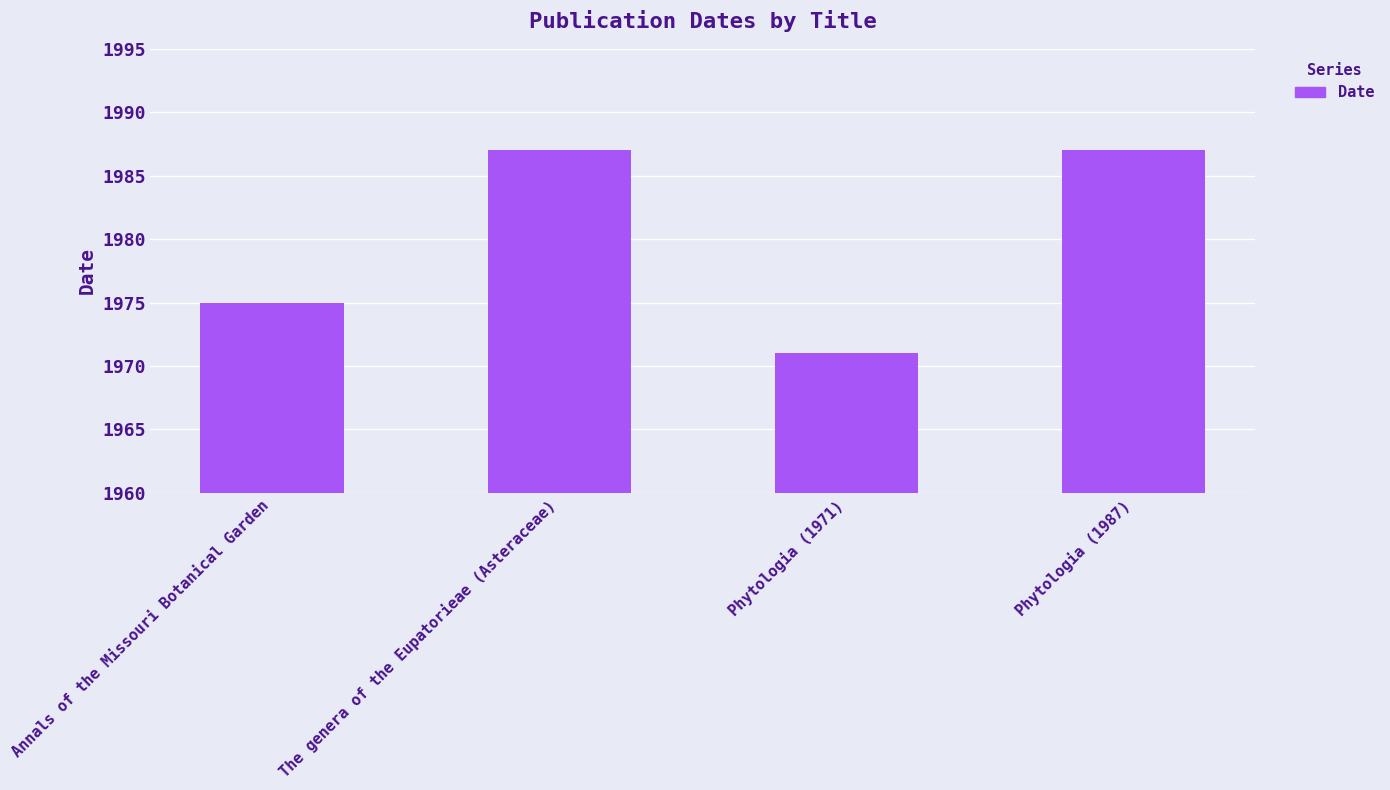

What is the difference between the maximum and second lowest values?

12